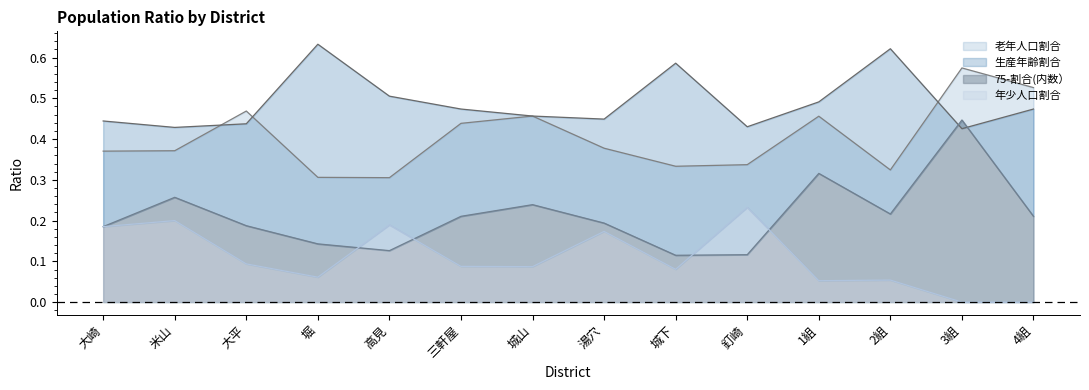

The value of 老年人口割合 at 2組 is 0.3. True or false?

True